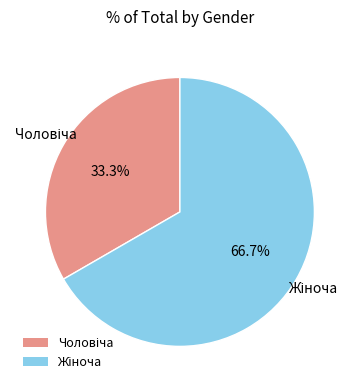

Is there any slice that represents more than half of the pie?

Yes